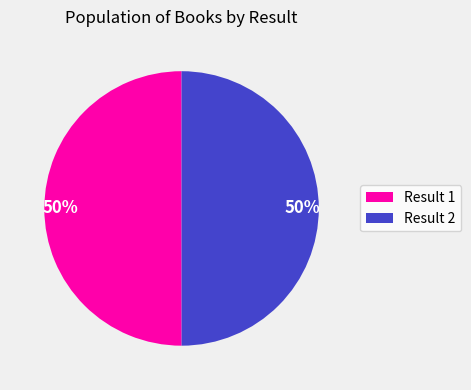

What percentage is the Result 1 slice, to the nearest percent?

50%